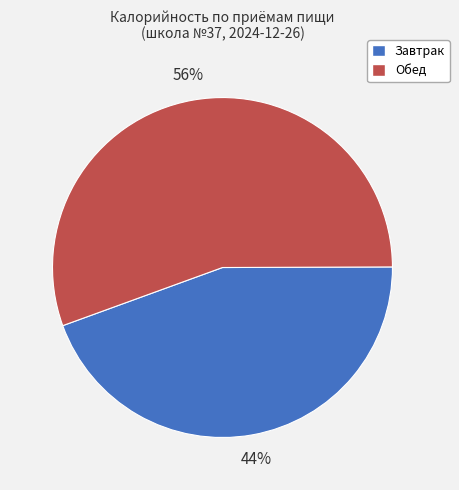

Which category accounts for the majority?

Обед